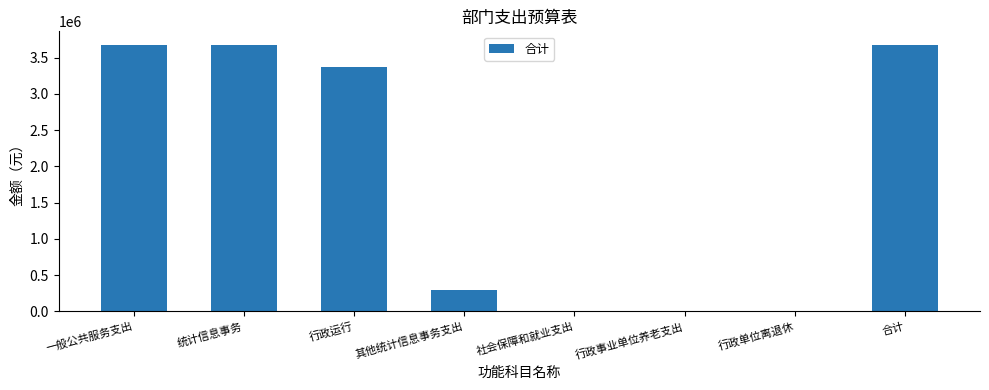

The chart shows a value of 300000.0 at 其他统计信息事务支出. True or false?

True